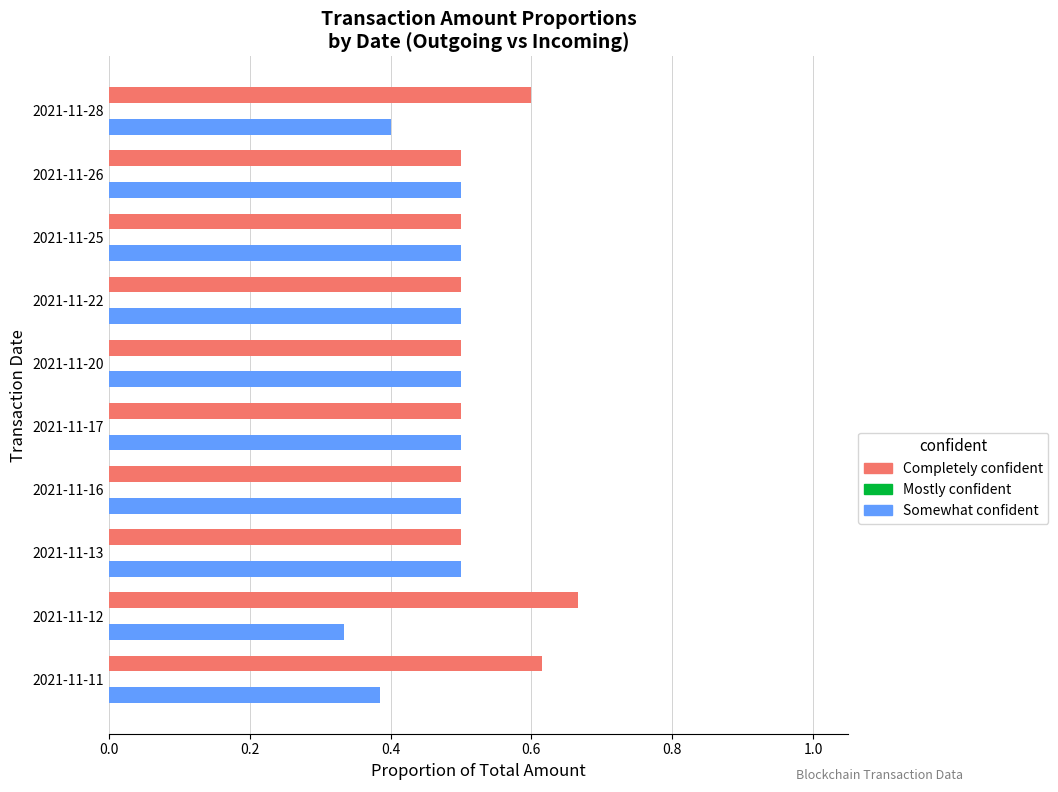

What is the sum of all Somewhat confident values?

4.6